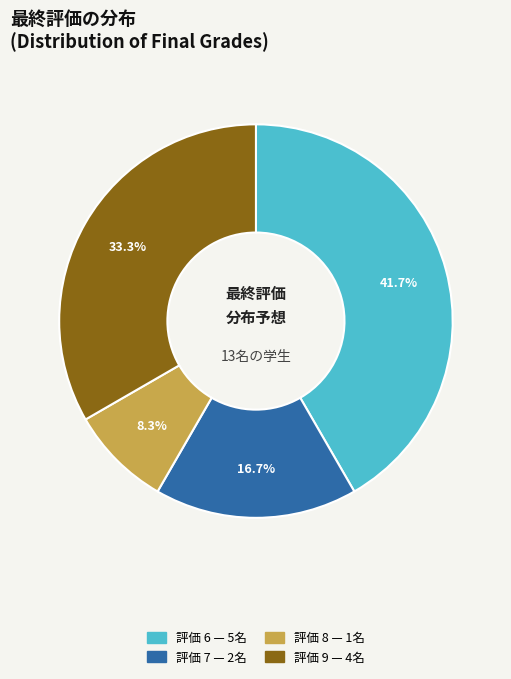

Does any single category account for the majority?

No